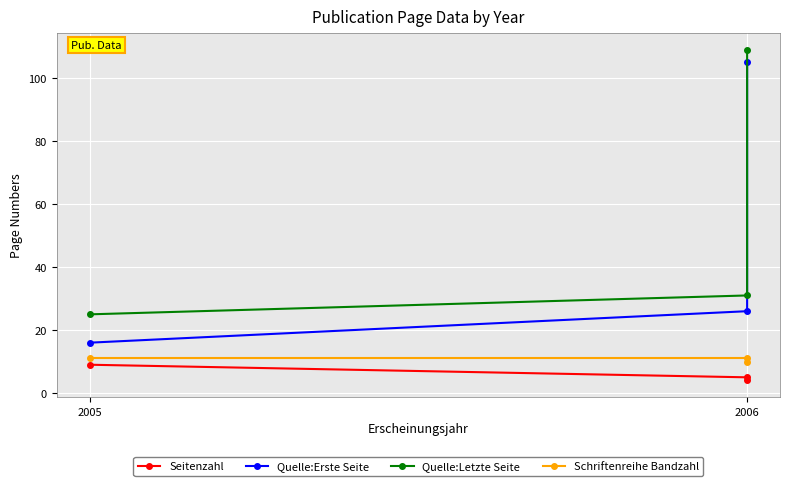

What are all the series names shown in the legend?

Seitenzahl, Quelle:Erste Seite, Quelle:Letzte Seite, Schriftenreihe Bandzahl